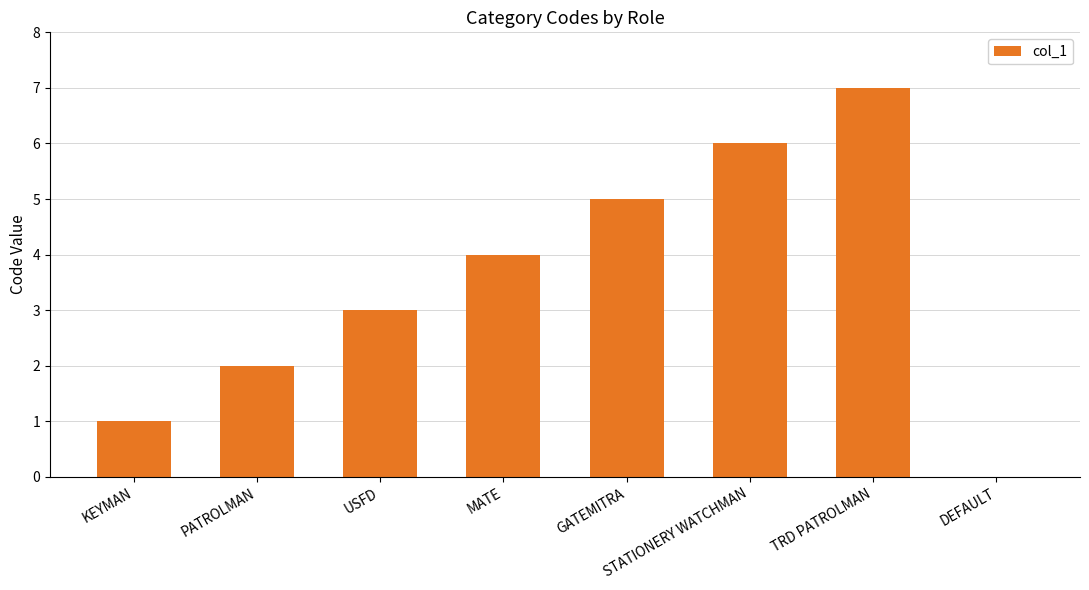

Between USFD and TRD PATROLMAN, which is larger?

TRD PATROLMAN